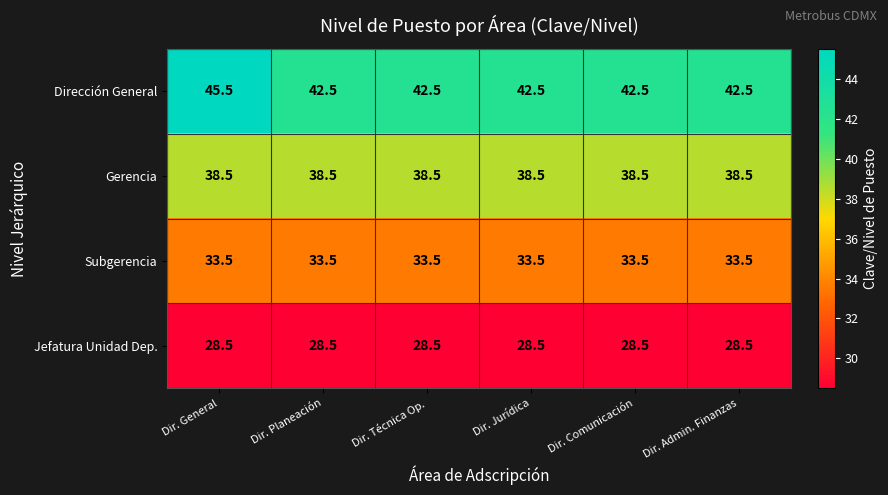

True or false: Gerencia has a value of 13.7 at Dir. General.

False